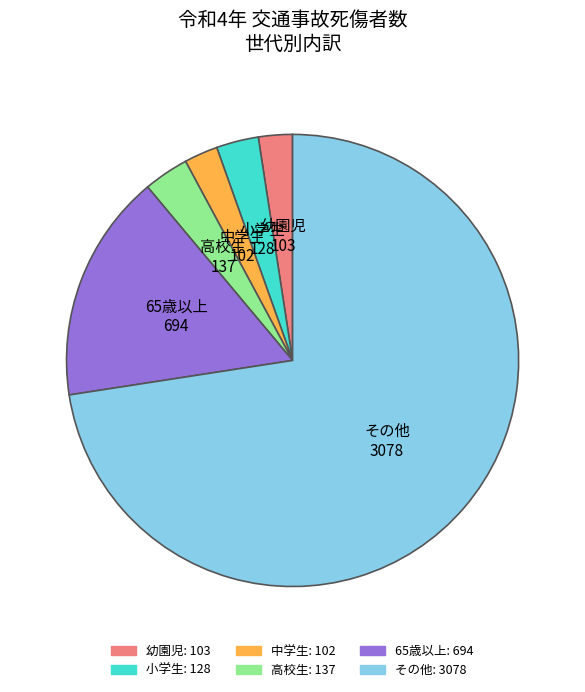

Do 小学生 and 中学生 together represent more than half of the pie?

No